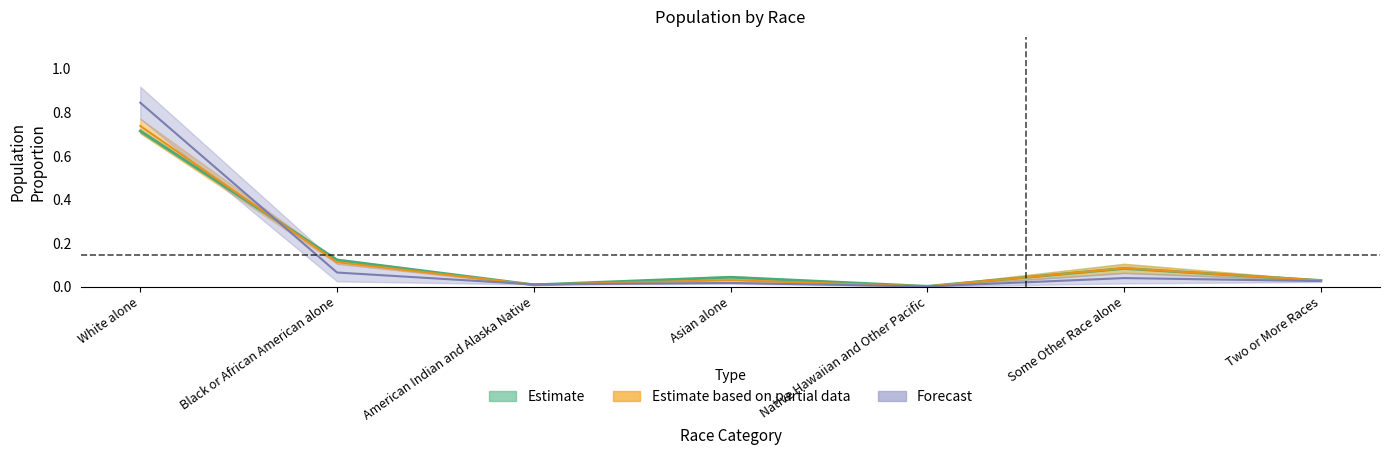

At which label does Wichita County reach its minimum?

Native Hawaiian and Other Pacific